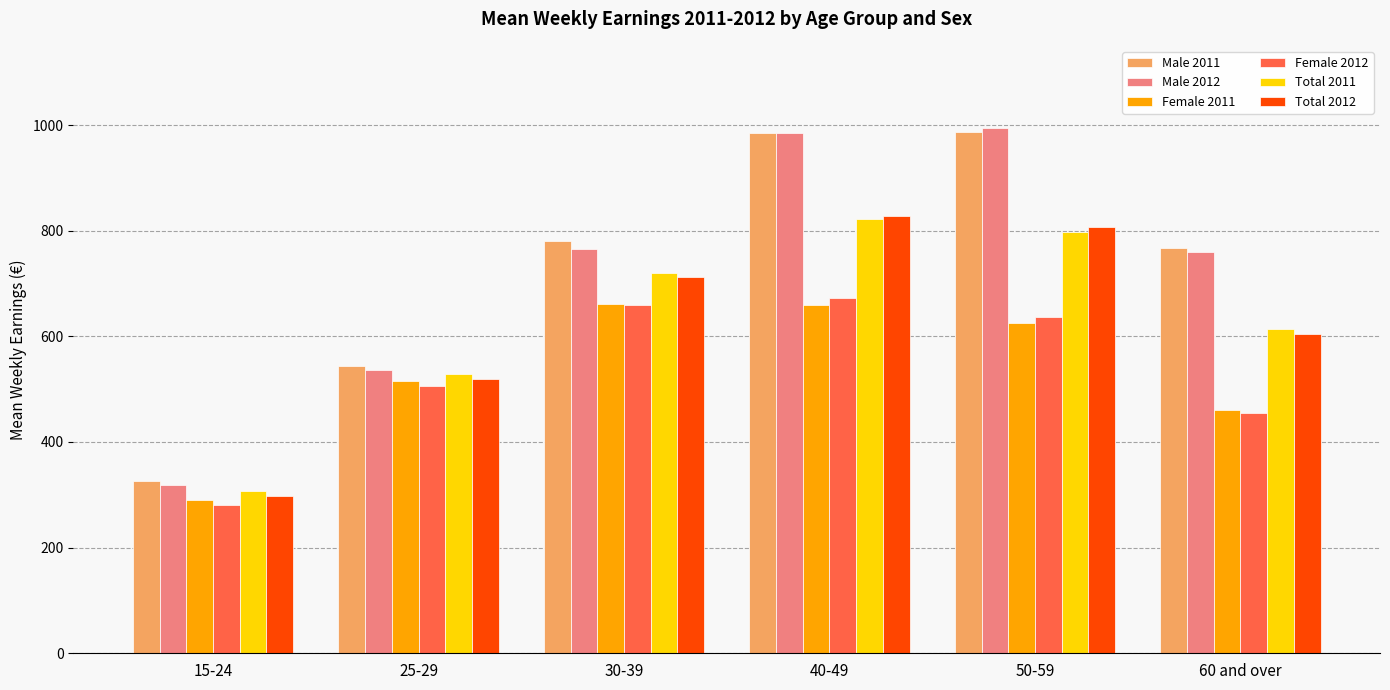

How many data points in Total 2011 are less than 720?

3